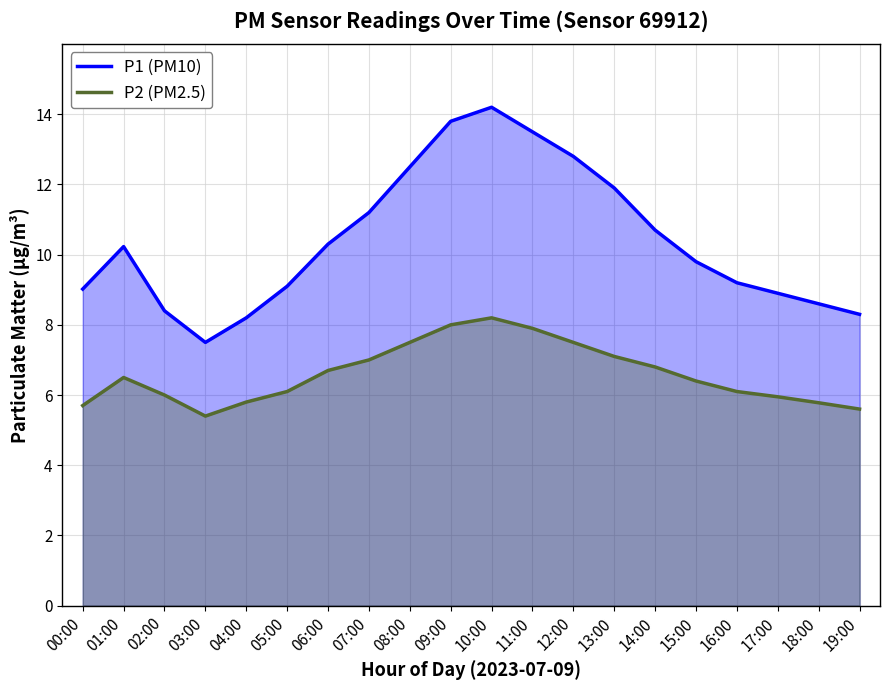

True or false: P1 (PM10) and P2 (PM2.5) cross at least once.

False